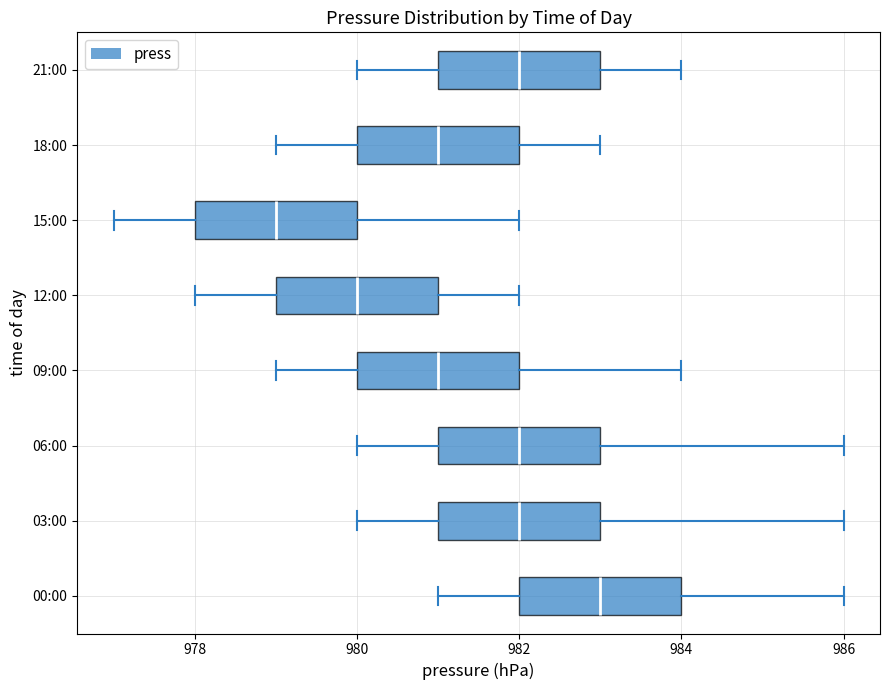

Which box's median line is the furthest to the left?

15:00